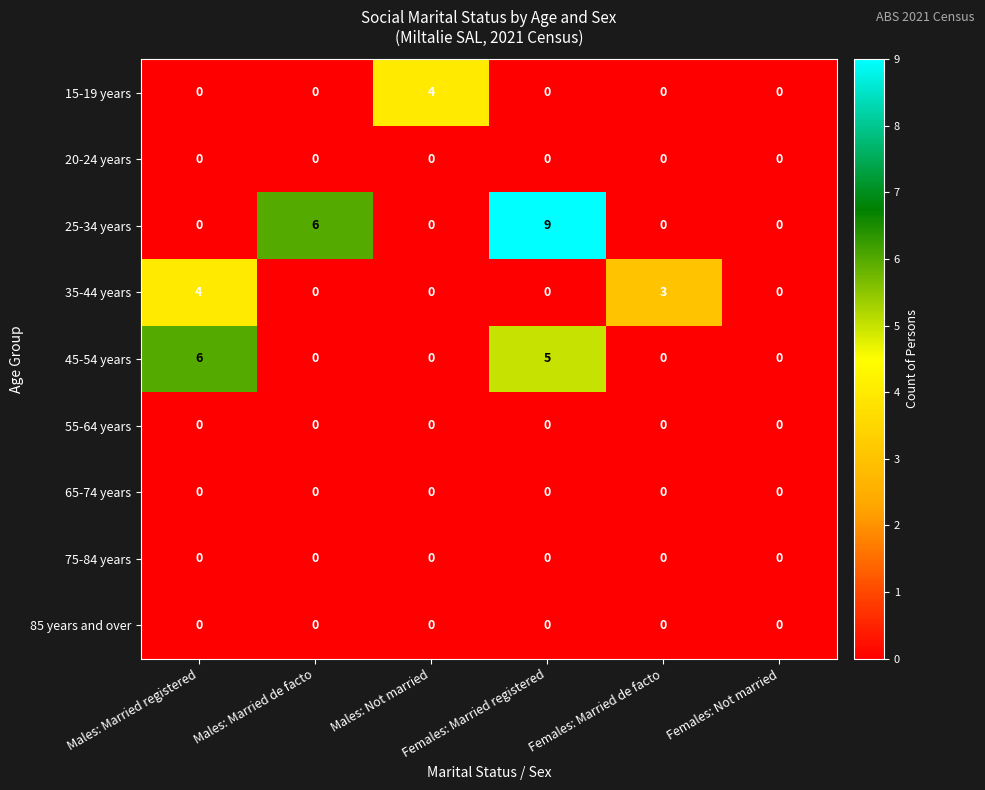

What is the spread (max minus min) of values at Females: Married de facto?

3